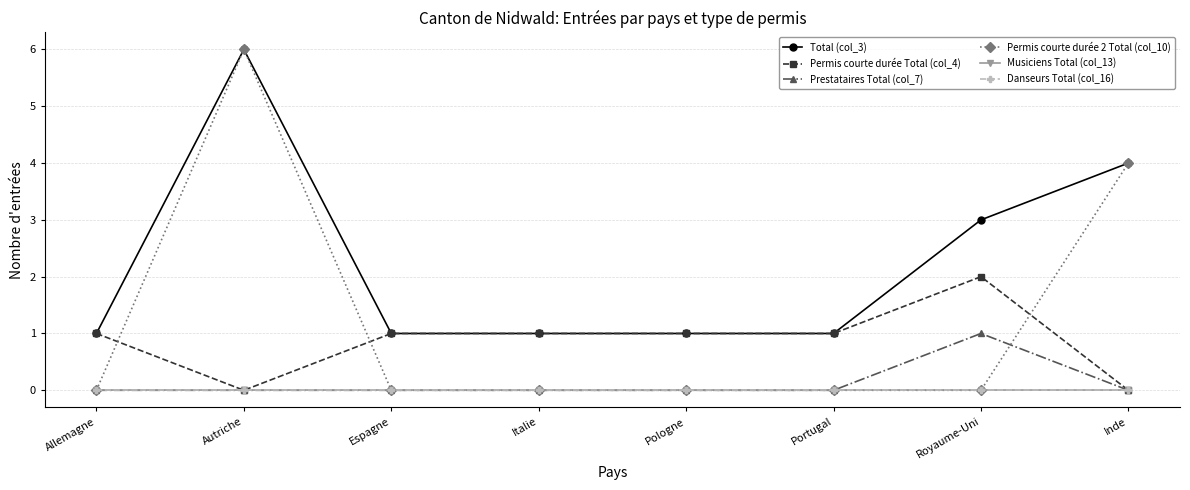

True or false: Danseurs Total (col_16) and Permis courte durée 2 Total (col_10) cross at least once.

False